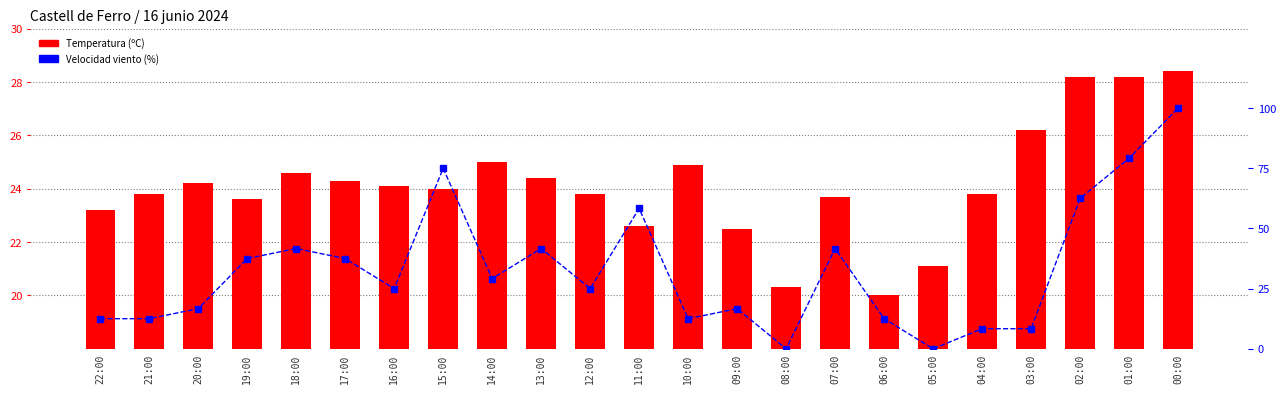

Which series has the widest spread of values?

Velocidad viento %